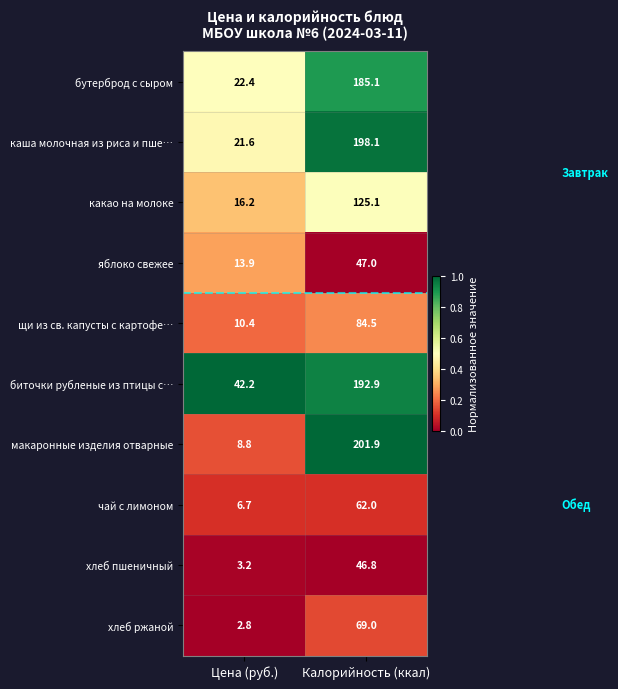

What is the spread (max minus min) of values at Калорийность (ккал)?

155.1